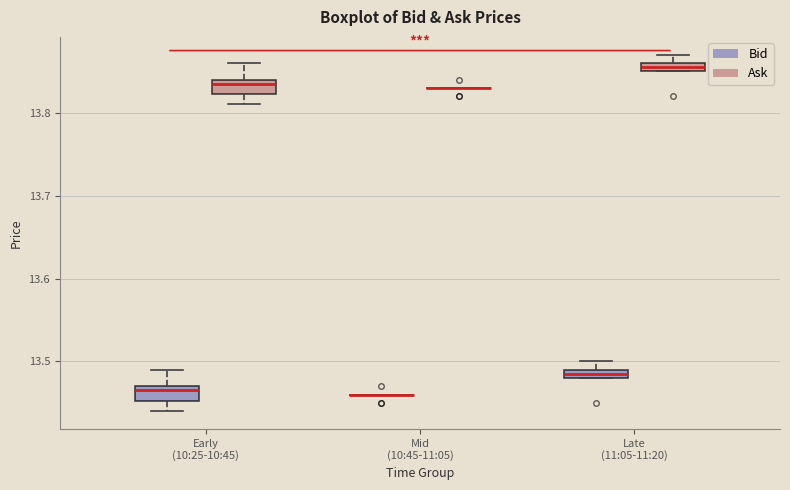

Where is the upper edge of the box for Late (11:05-11:20) (Ask) on the y-axis? The values are not printed on the chart, so give them approximately, as read against the axis.

13.86